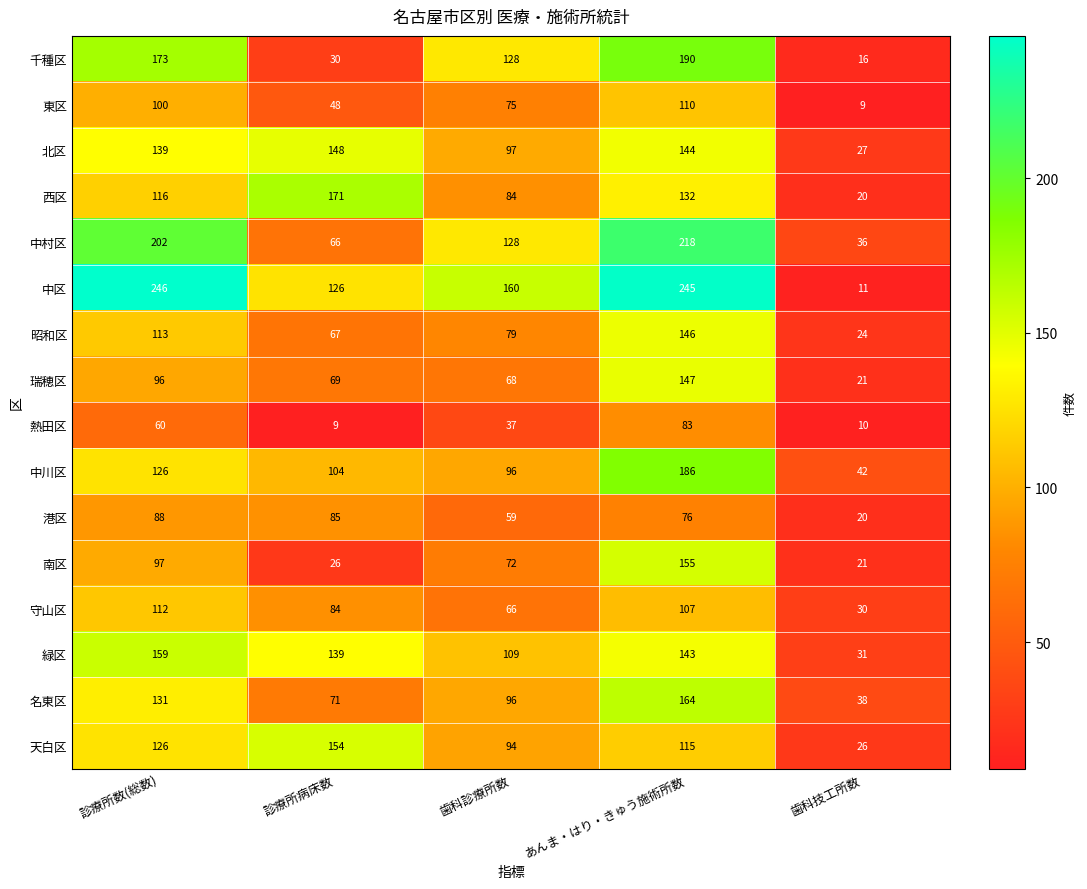

Which series has the largest total across all categories?

中区